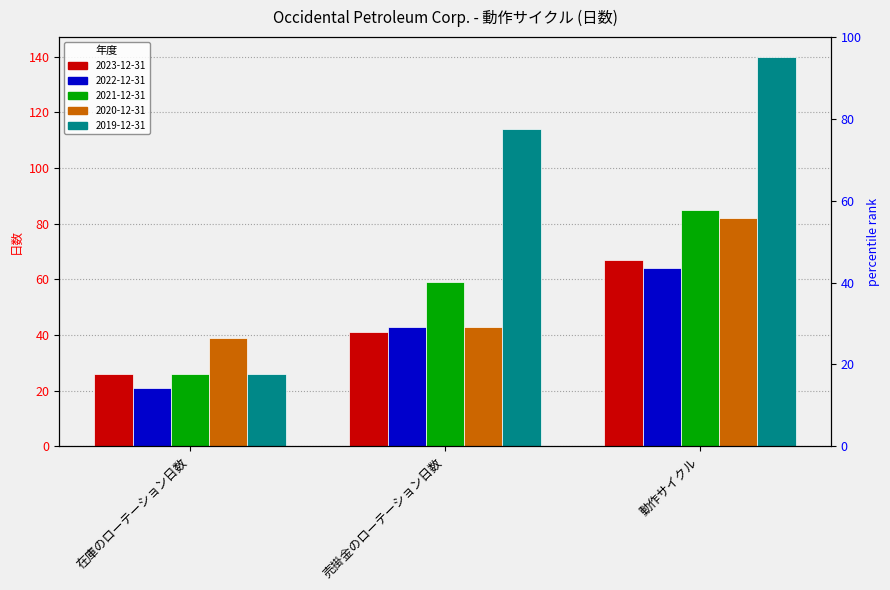

At which category is the sum across all series the highest?

動作サイクル